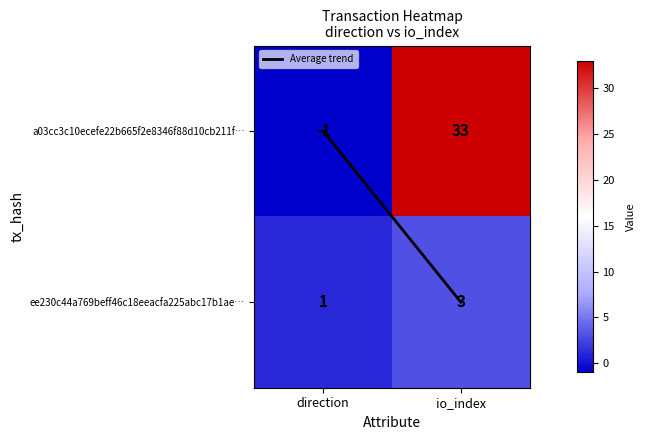

How many data points does each series have?

2